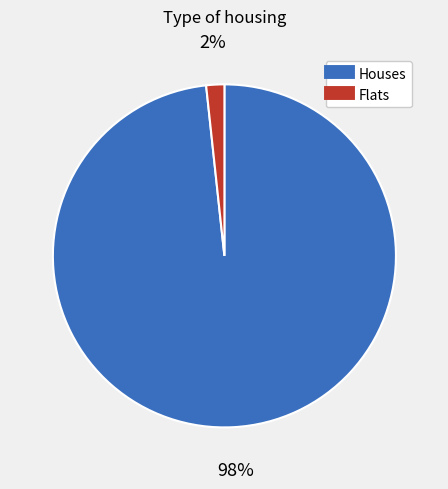

Is there any slice that represents more than half of the pie?

Yes